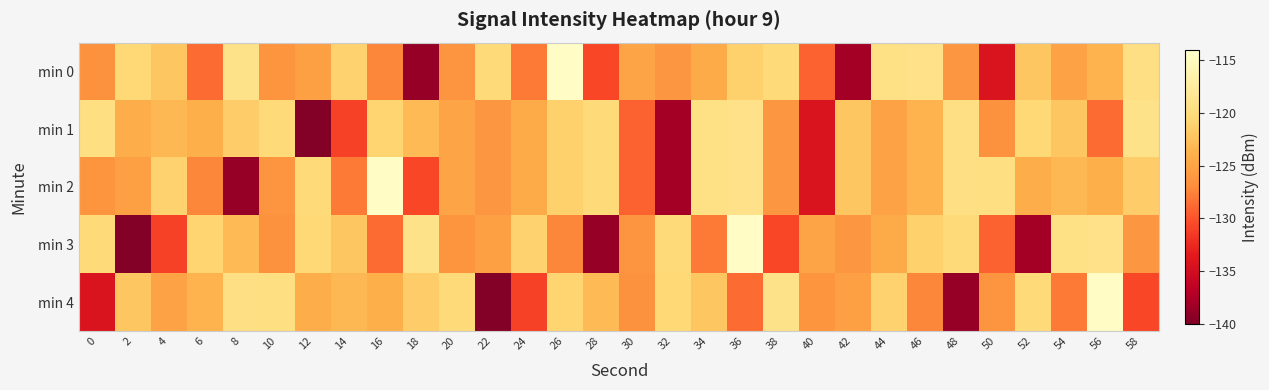

How many distinct data groups are displayed?

5